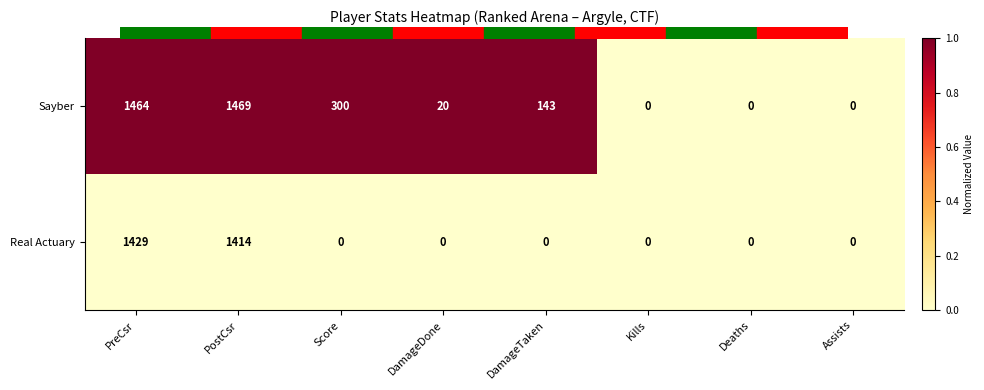

Is it true that Real Actuary equals 0 at DamageTaken?

True